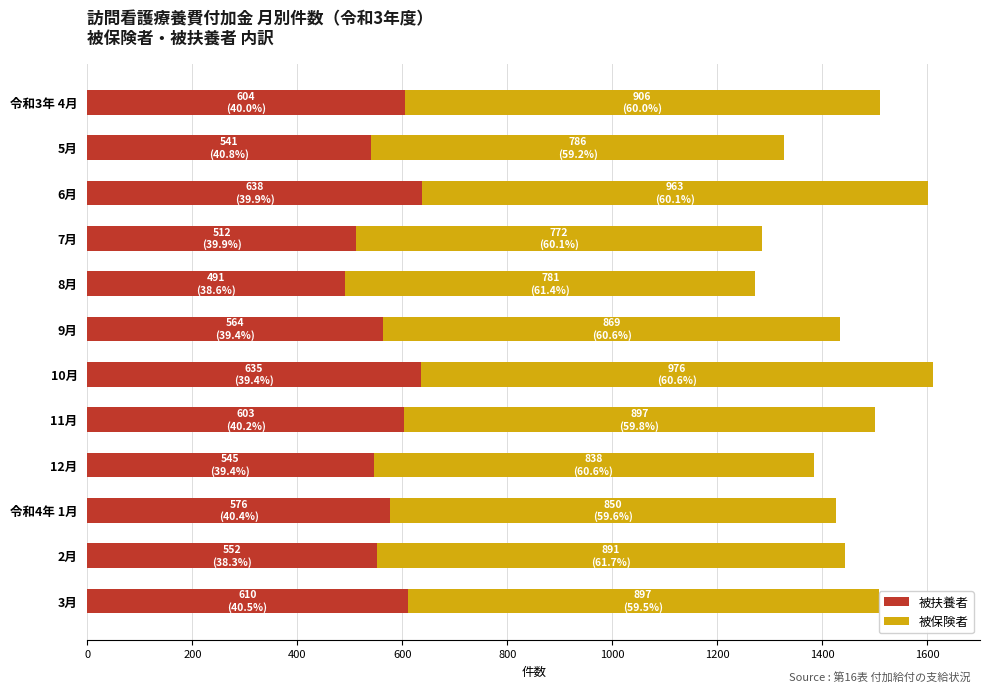

The value of 被扶養者 at 10月 is 635. True or false?

True